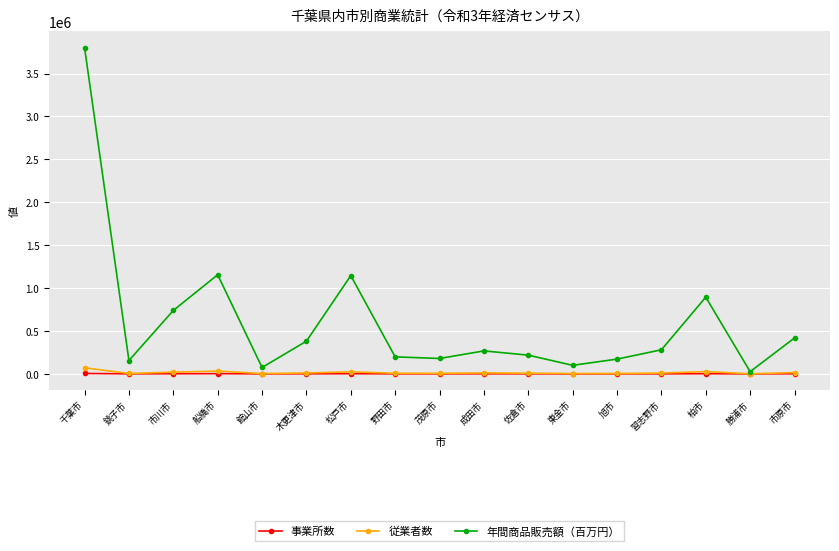

What is the difference between the second highest and second lowest values in the 従業者数 series?

29284